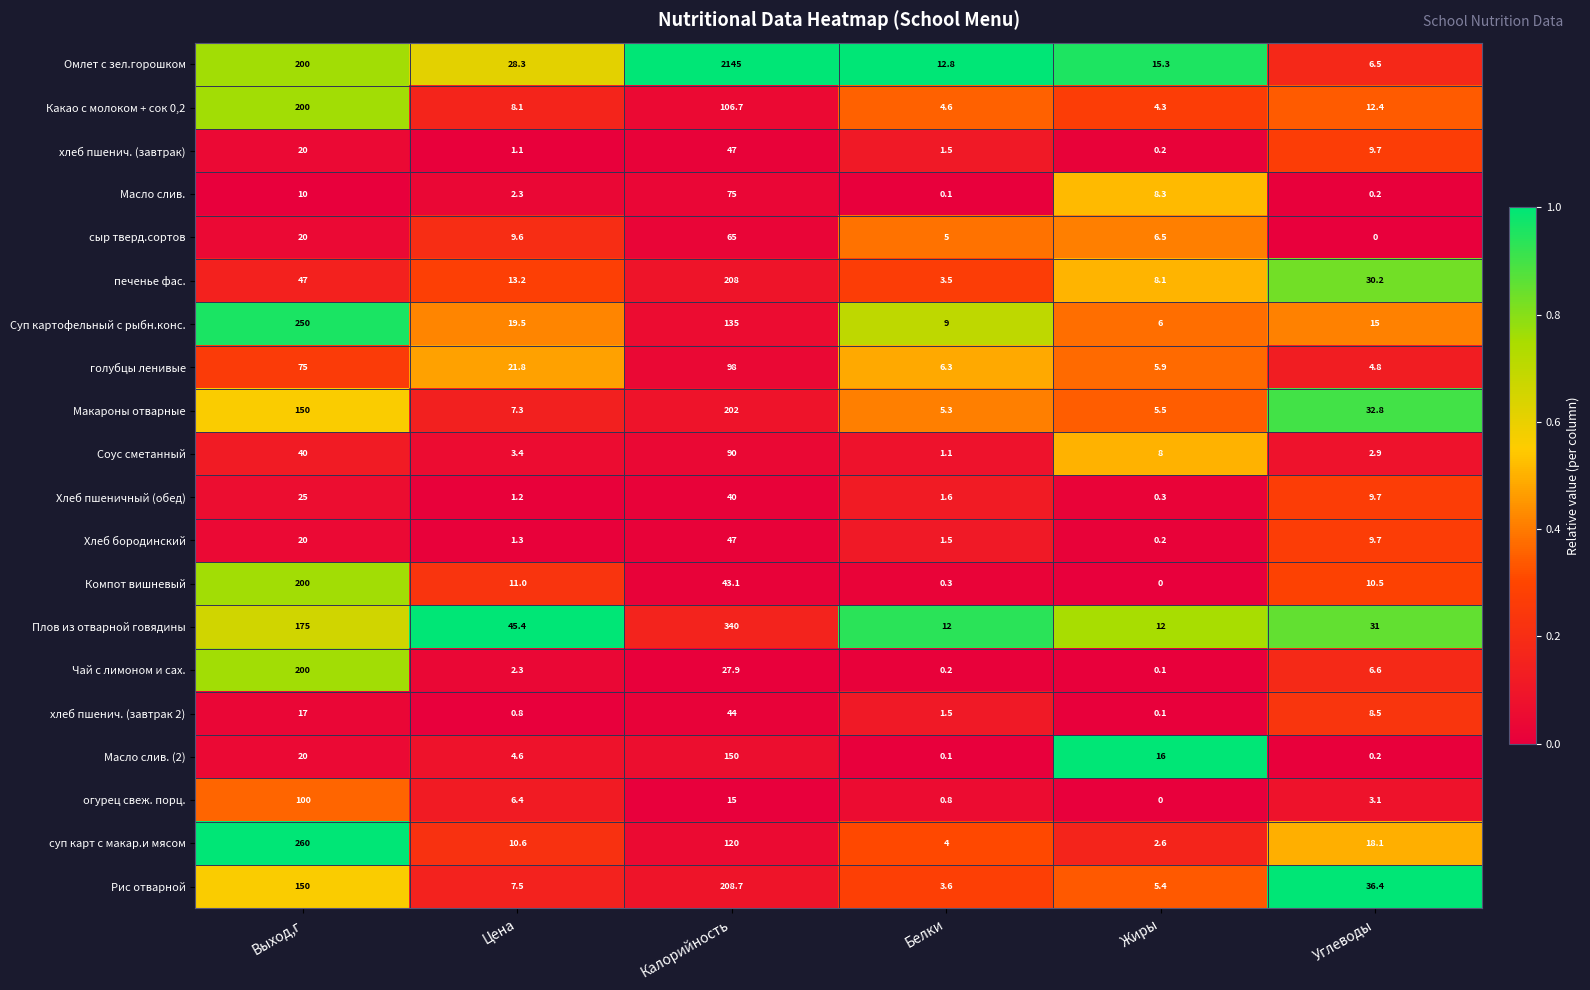

At how many categories does at least one series exceed 0?

6